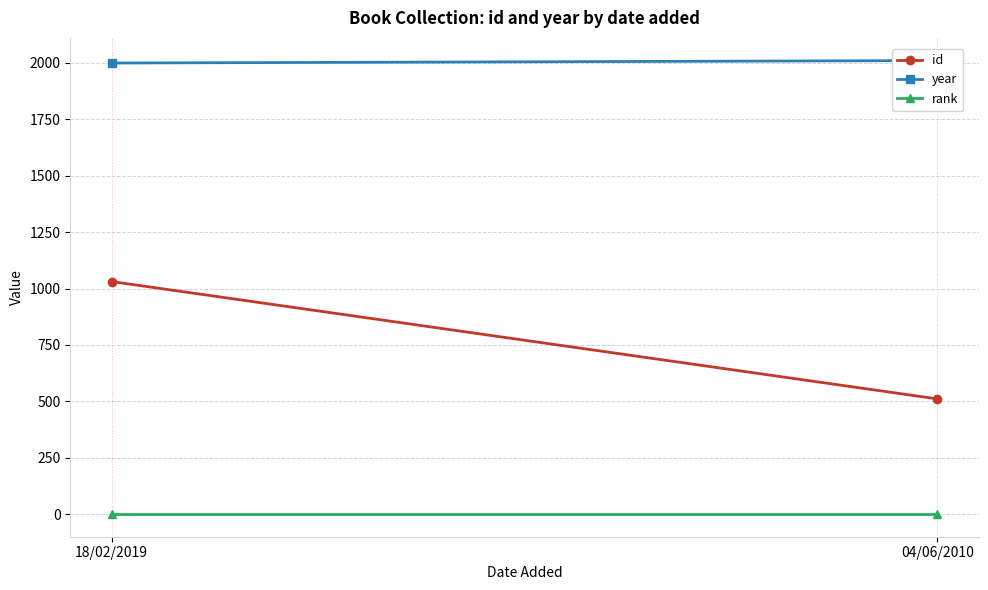

The year series shows 1999 at 18/02/2019. True or false?

True